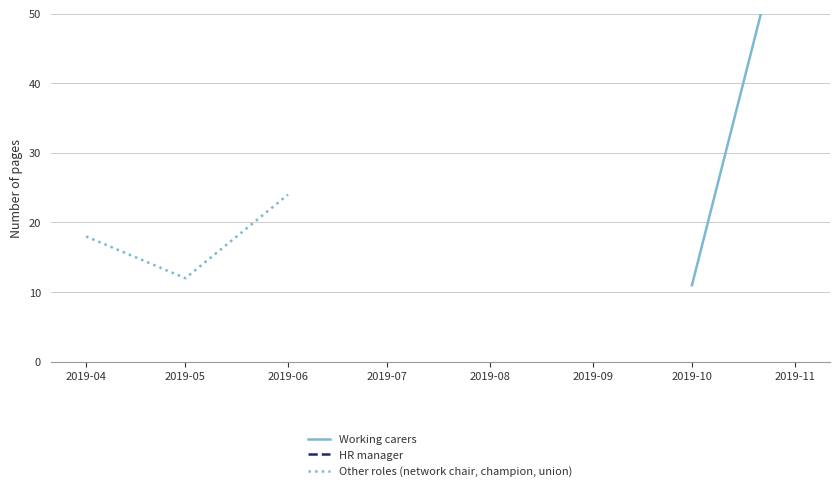

True or false: HR manager has more than 1 points higher than both neighbors.

False